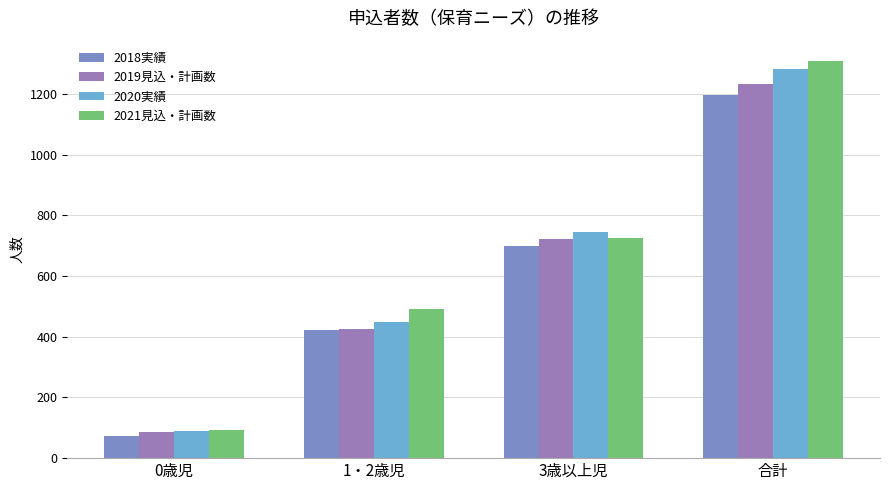

Reading right to left, extract all data points from this chart.

2018実績: 1197	700	423	74
2019見込・計画数: 1232	722	425	85
2020実績: 1283	745	449	89
2021見込・計画数: 1310	724	493	93